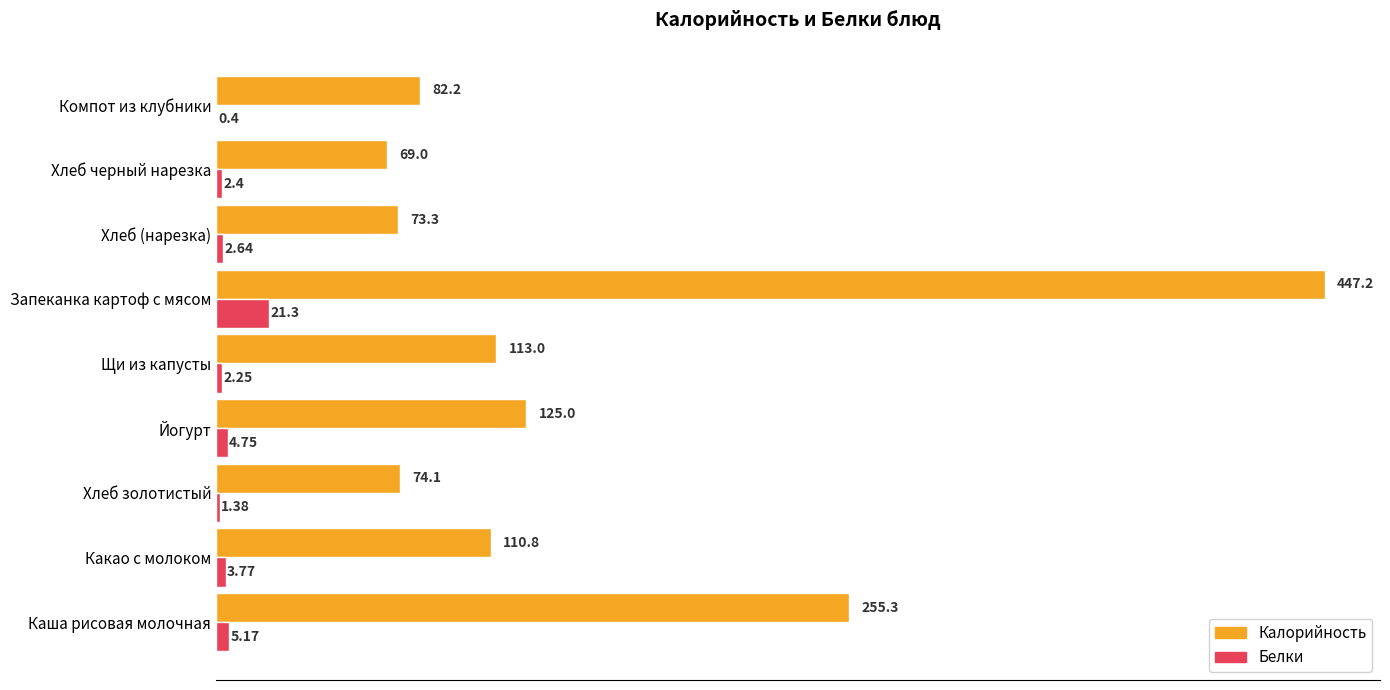

Between Йогурт and Запеканка картоф с мясом, which series saw the biggest shift?

Калорийность